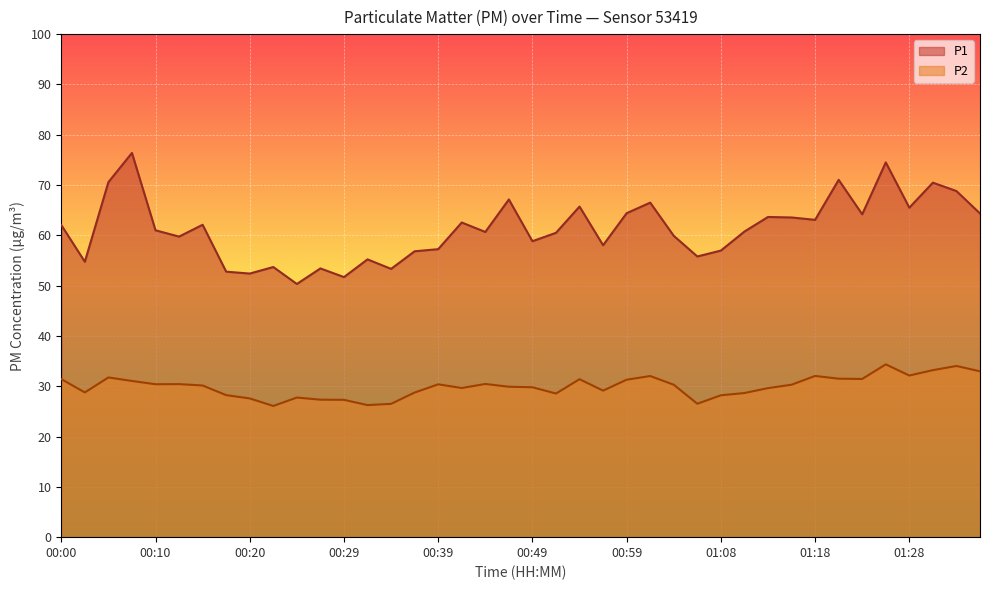

What is the value of the P1 point at the 27th from the left?

59.9